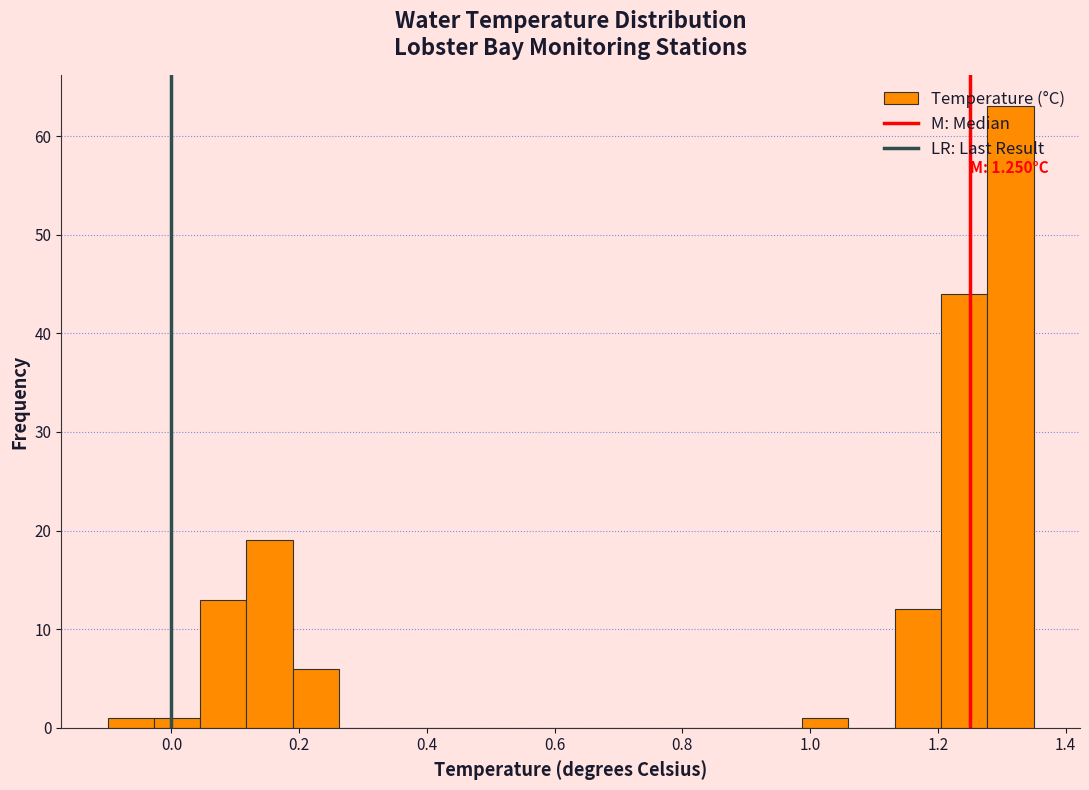

Around what value on the x-axis is the tallest bar? Give the approximate position of its centre, as read against the axis.

1.32